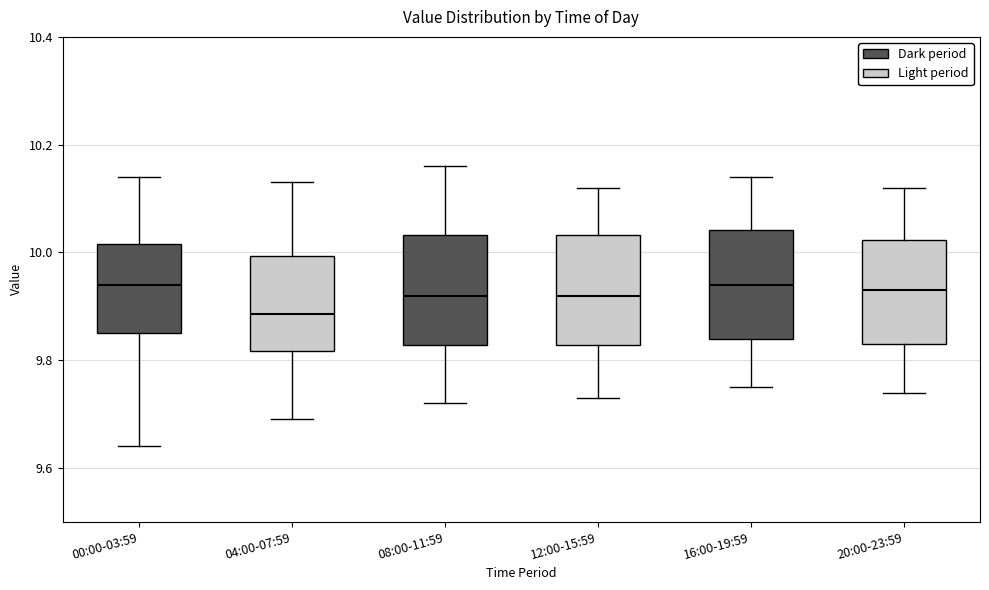

Where is the upper edge of the box for 00:00-03:59 on the y-axis? The values are not printed on the chart, so give them approximately, as read against the axis.

10.02